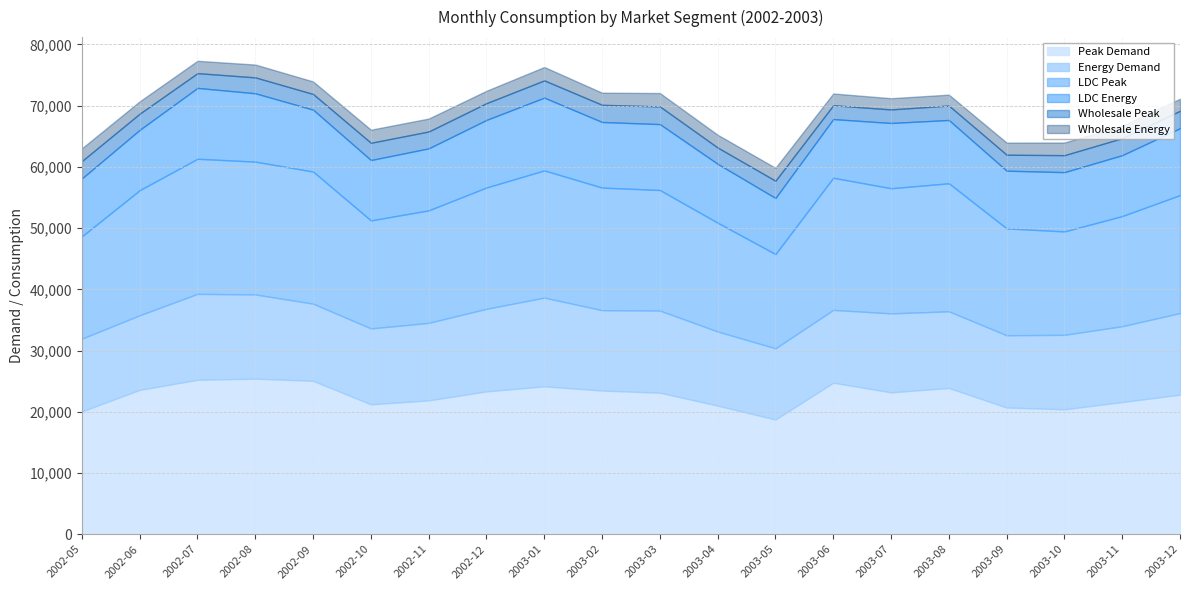

Which series has the widest spread of values?

LDC Peak